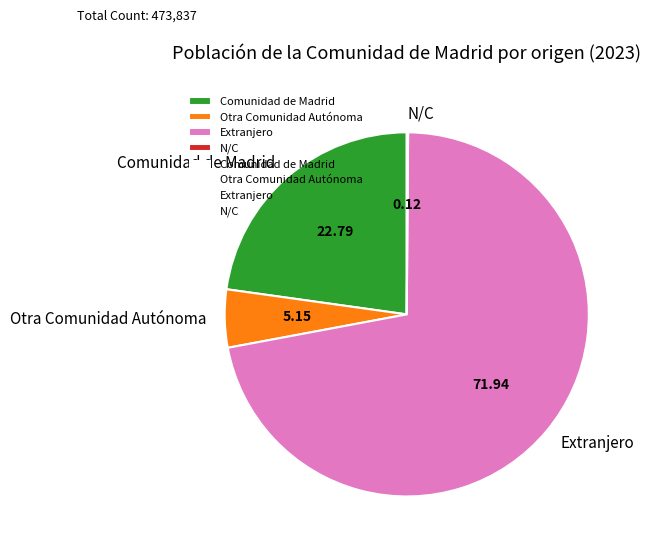

Is Extranjero the majority of the pie?

Yes